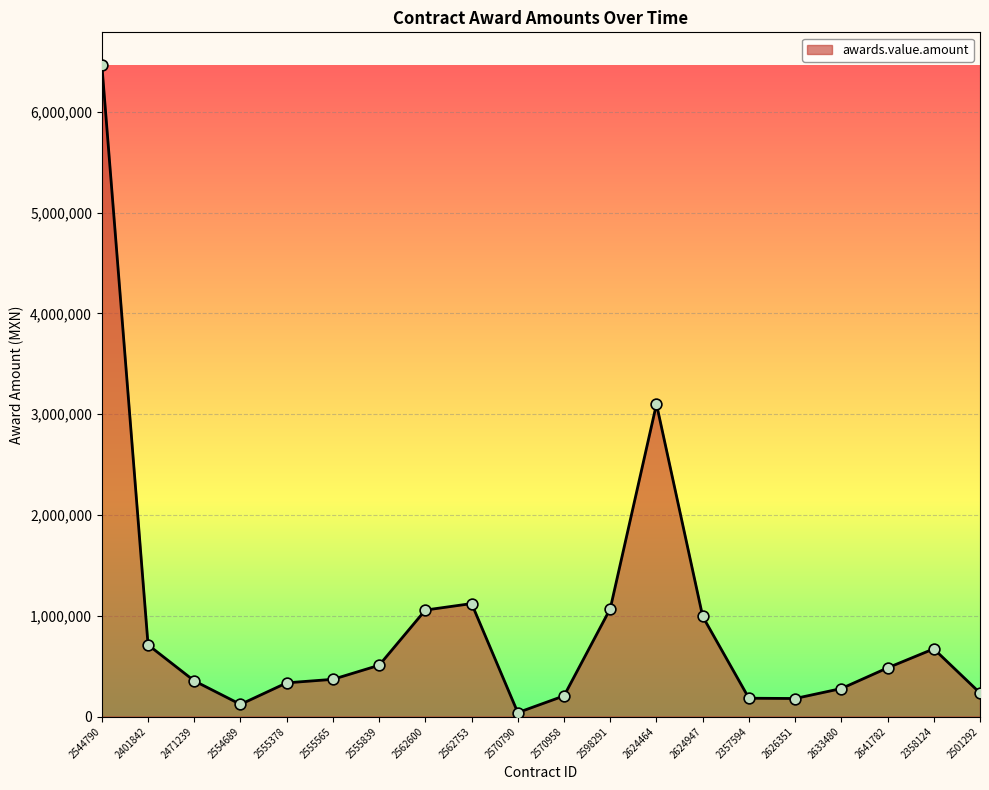

Between 2562753 and 2555839, which is larger?

2562753